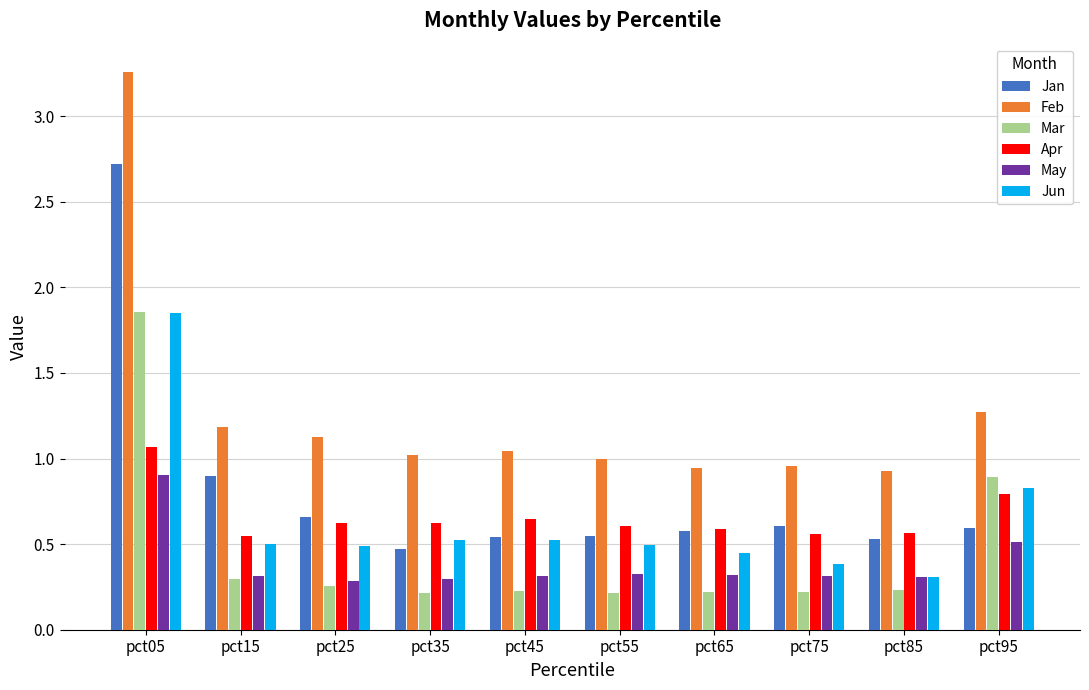

Count the Jun values in the range 0 to 1.

9